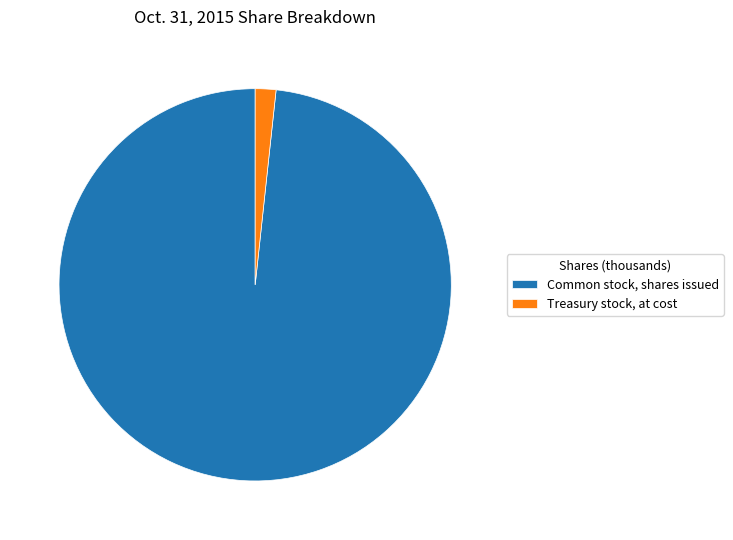

Is the sum of Treasury stock, at cost and Common stock, shares issued greater than half?

Yes